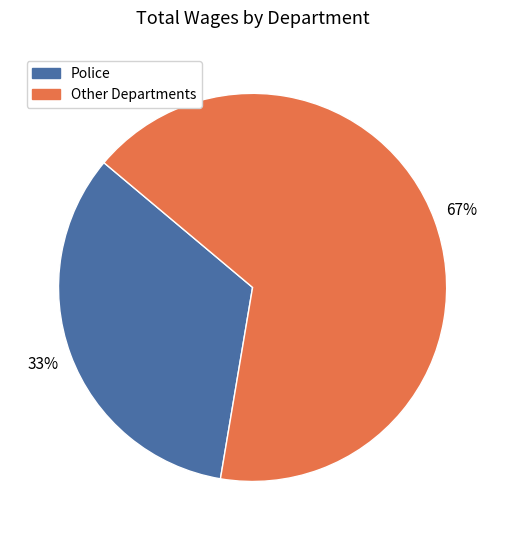

Which category has the smallest portion of the pie?

Police